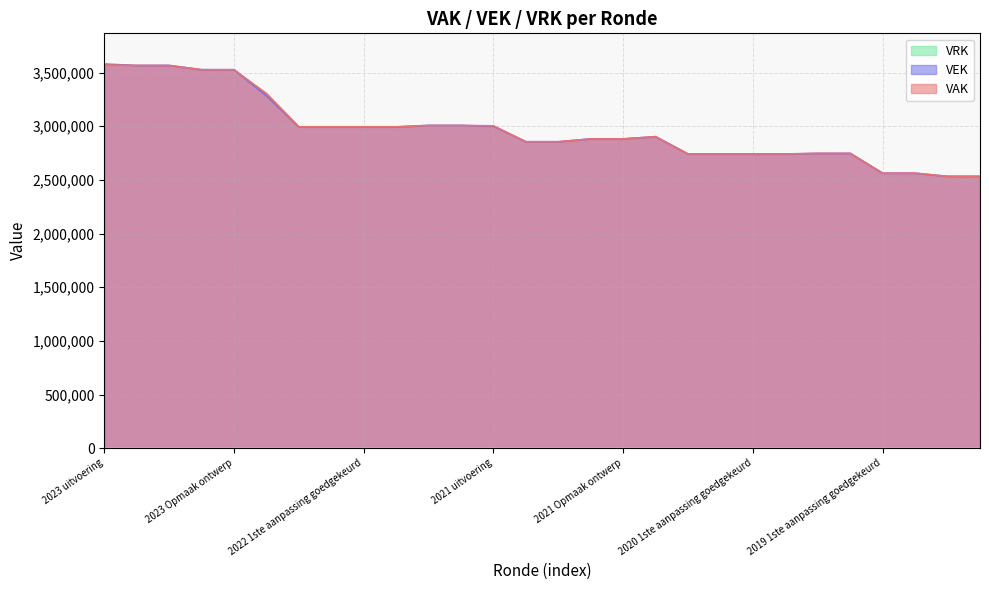

After their last crossing, which series has the higher values: VAK or VEK?

VAK